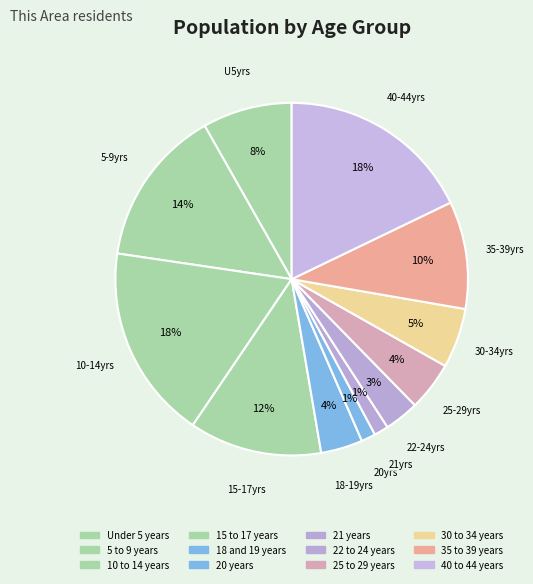

To the nearest percent, what is the difference between the largest and smallest slice percentages?

17%